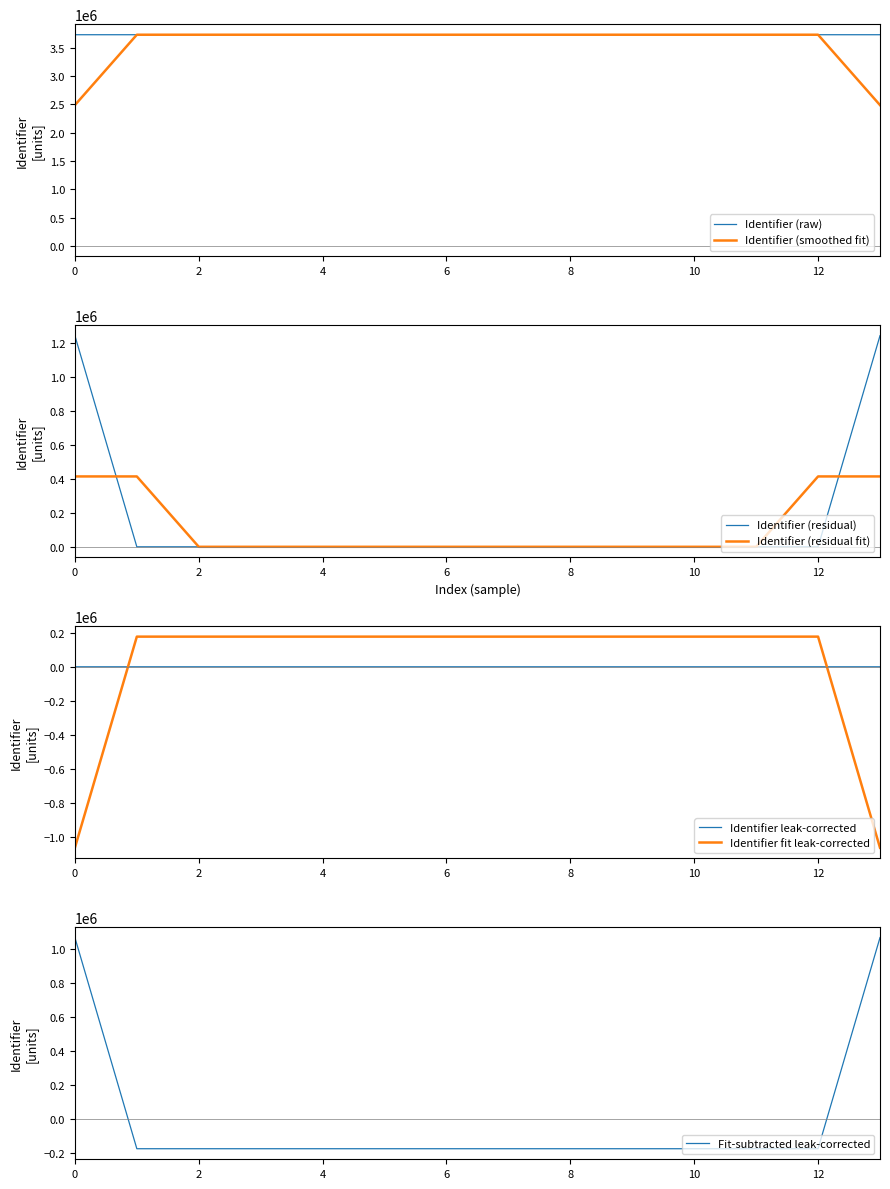

What is the value of the 10th point from the left?

3726571